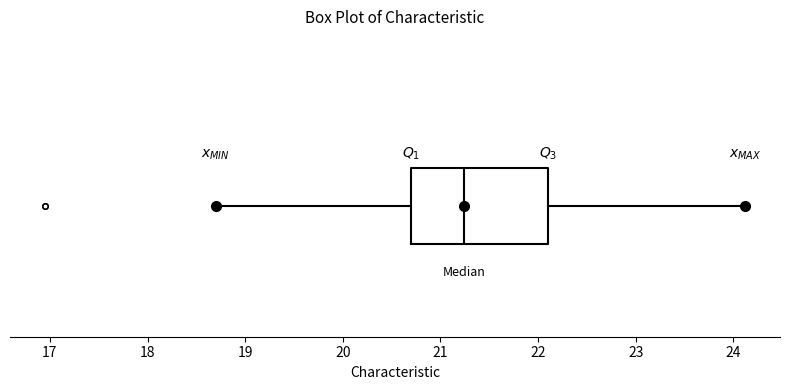

Read this box plot against the x-axis: the position of the median line, the range covered by the box, and the ends of both whiskers. The values are not printed on the chart, so give them approximately, as read against the axis.

median 21.2, box 20.7 to 22.1, whiskers 18.7 to 24.1